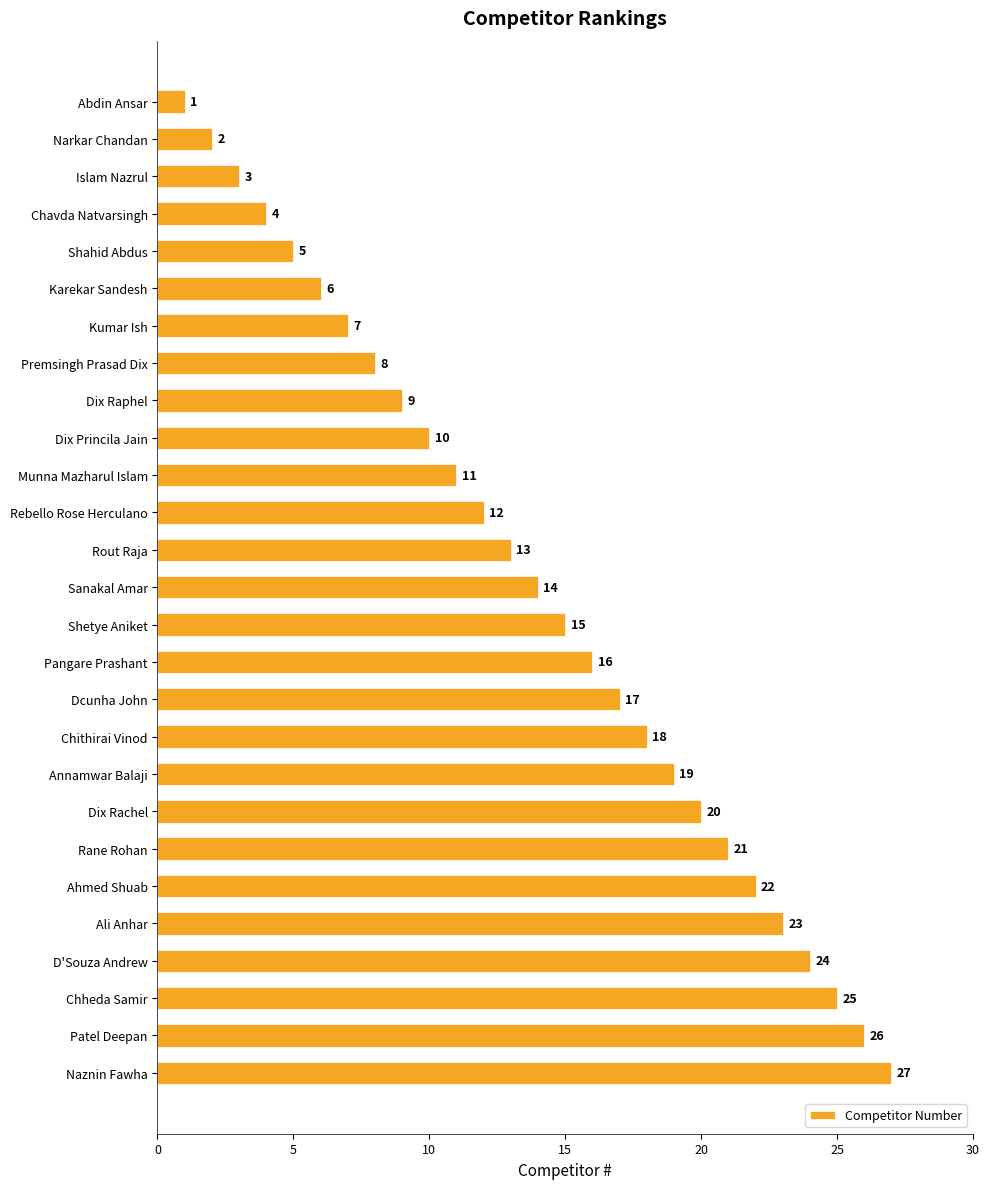

Which has a higher value, Patel Deepan or Dix Princila Jain?

Patel Deepan